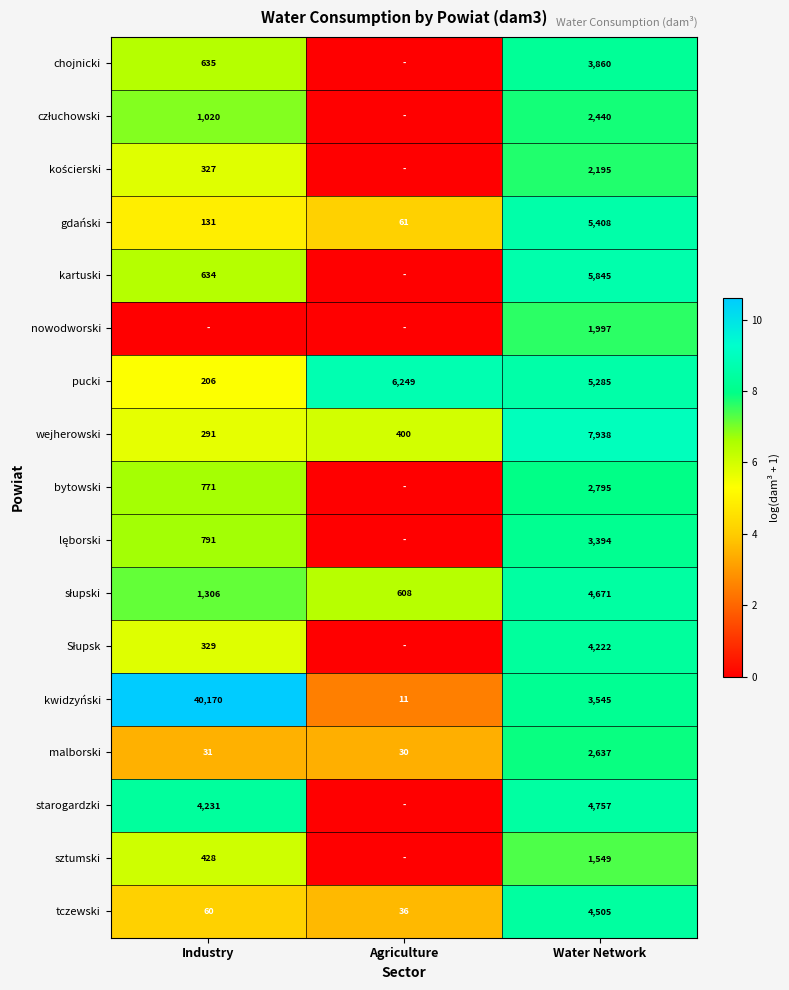

What is the average value of the wejherowski series?

2876